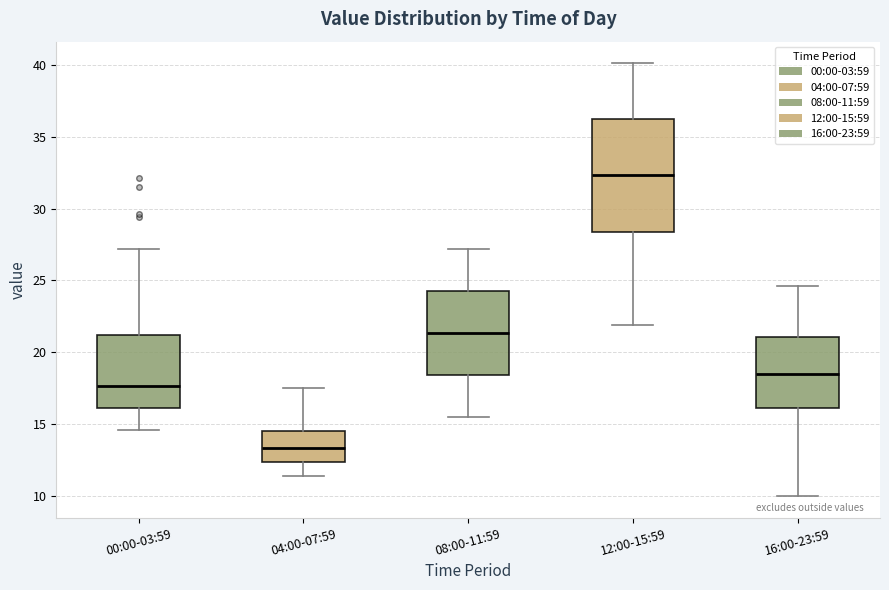

Reading left to right, transcribe this box plot: for each box, give where its median line is, the range the box spans, and where its two whiskers end, as read against the y-axis. The values are not printed on the chart, so give them approximately, as read against the axis.

00:00-03:59: median 17.5, box 16.0 to 21.0, whiskers 14.5 to 27.0
04:00-07:59: median 13.5, box 12.5 to 14.5, whiskers 11.5 to 17.5
08:00-11:59: median 21.5, box 18.5 to 24.5, whiskers 15.5 to 27.0
12:00-15:59: median 32.5, box 28.5 to 36.0, whiskers 22.0 to 40.0
16:00-23:59: median 18.5, box 16.0 to 21.0, whiskers 10.0 to 24.5